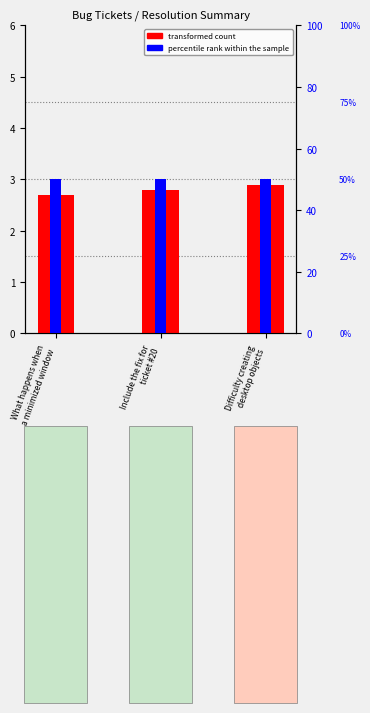

Reading left to right, what are all the values shown in this chart?

transformed count: What happens when
a minimized window=2.7	Include the fix for
ticket #20=2.8	Difficulty creating
desktop objects=2.9
percentile rank within the sample: What happens when
a minimized window=50.0	Include the fix for
ticket #20=50.0	Difficulty creating
desktop objects=50.0